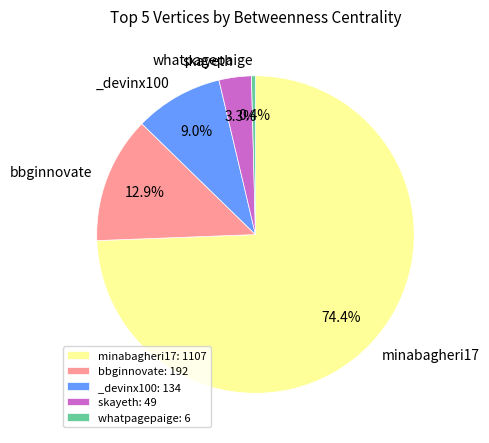

Does any single category account for the majority?

Yes